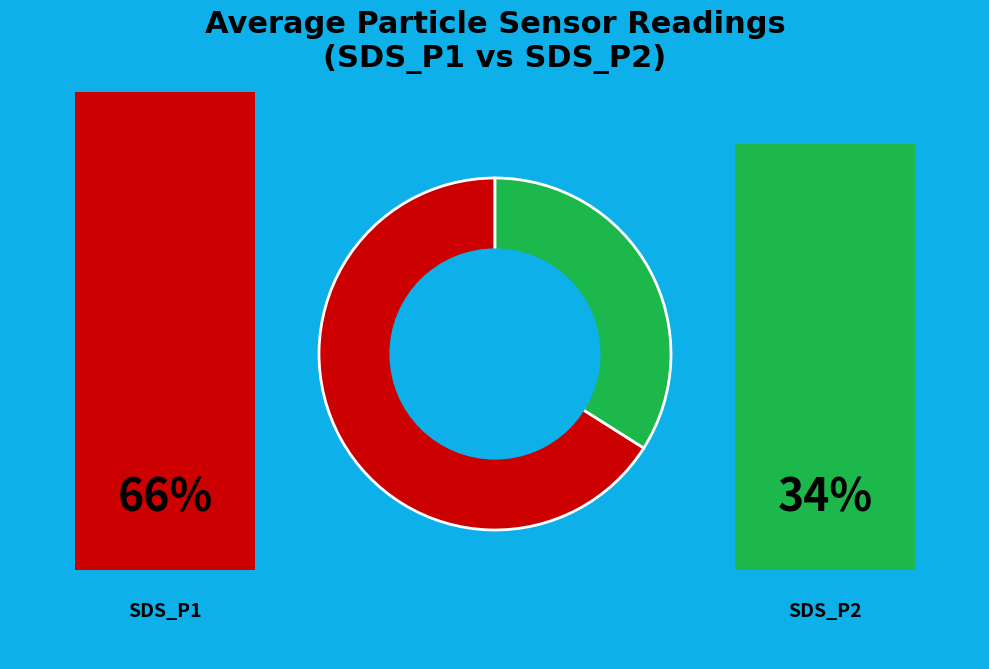

Is there a majority slice in this chart?

Yes